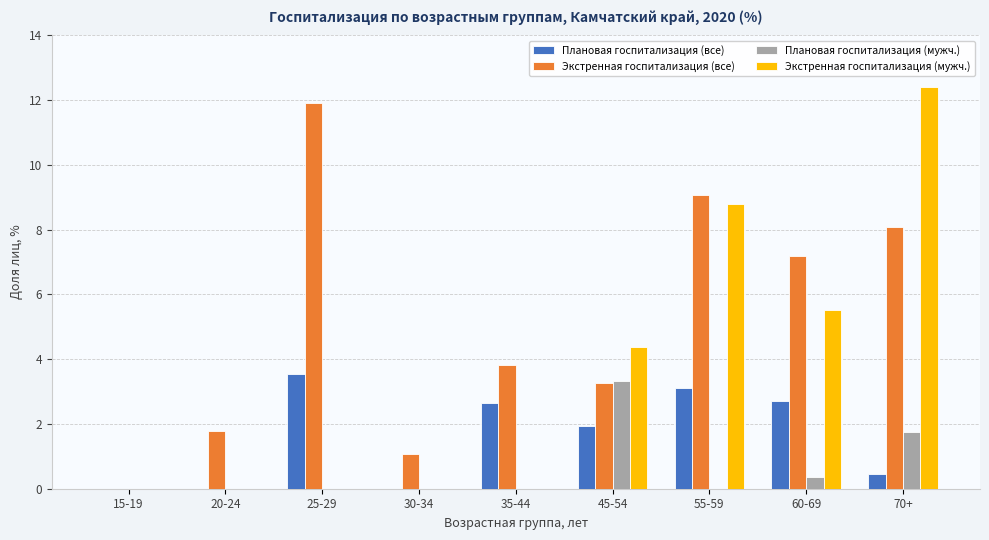

Which series has the largest total across all categories?

Экстренная госпитализация (все)